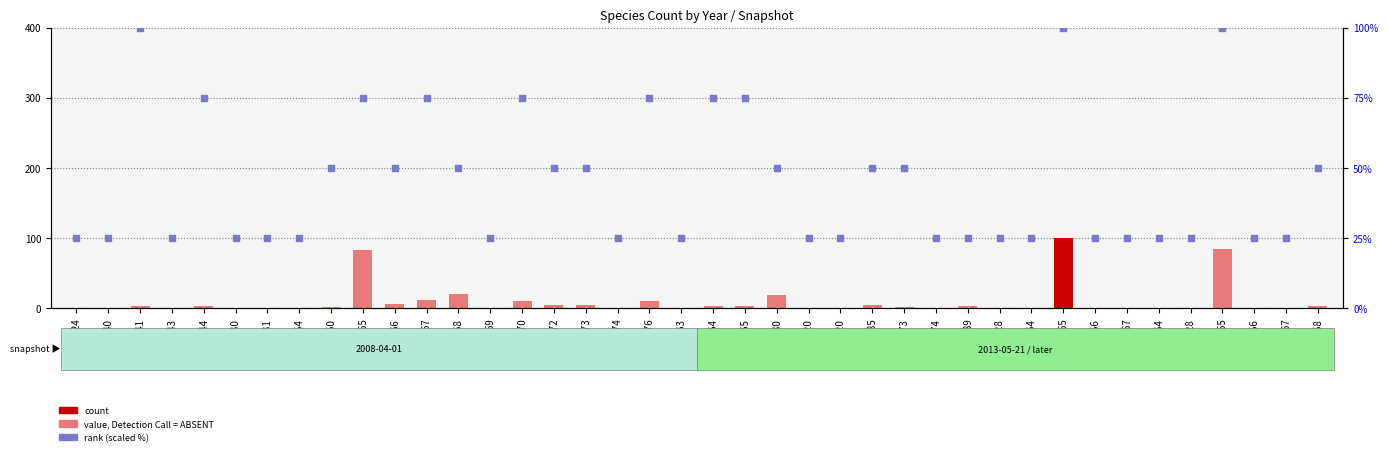

What is the total value across all series at 1965?

158